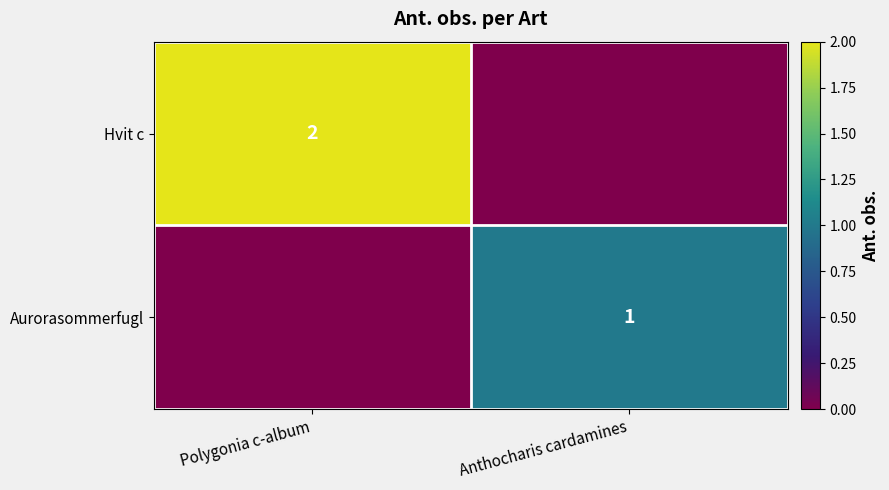

The value of Aurorasommerfugl at Anthocharis cardamines is 1. True or false?

True